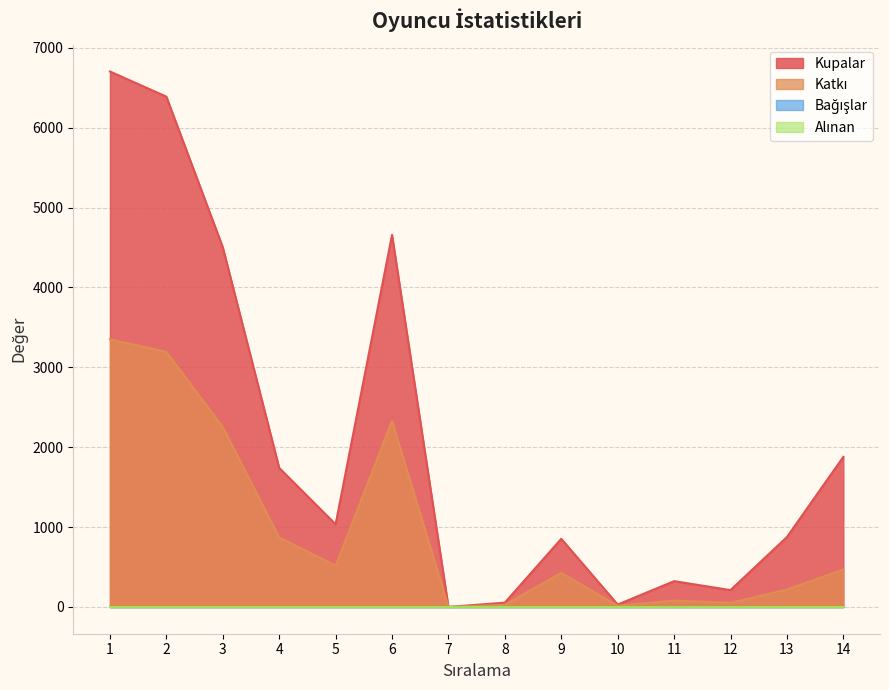

Does the chart have visible grid lines?

Yes